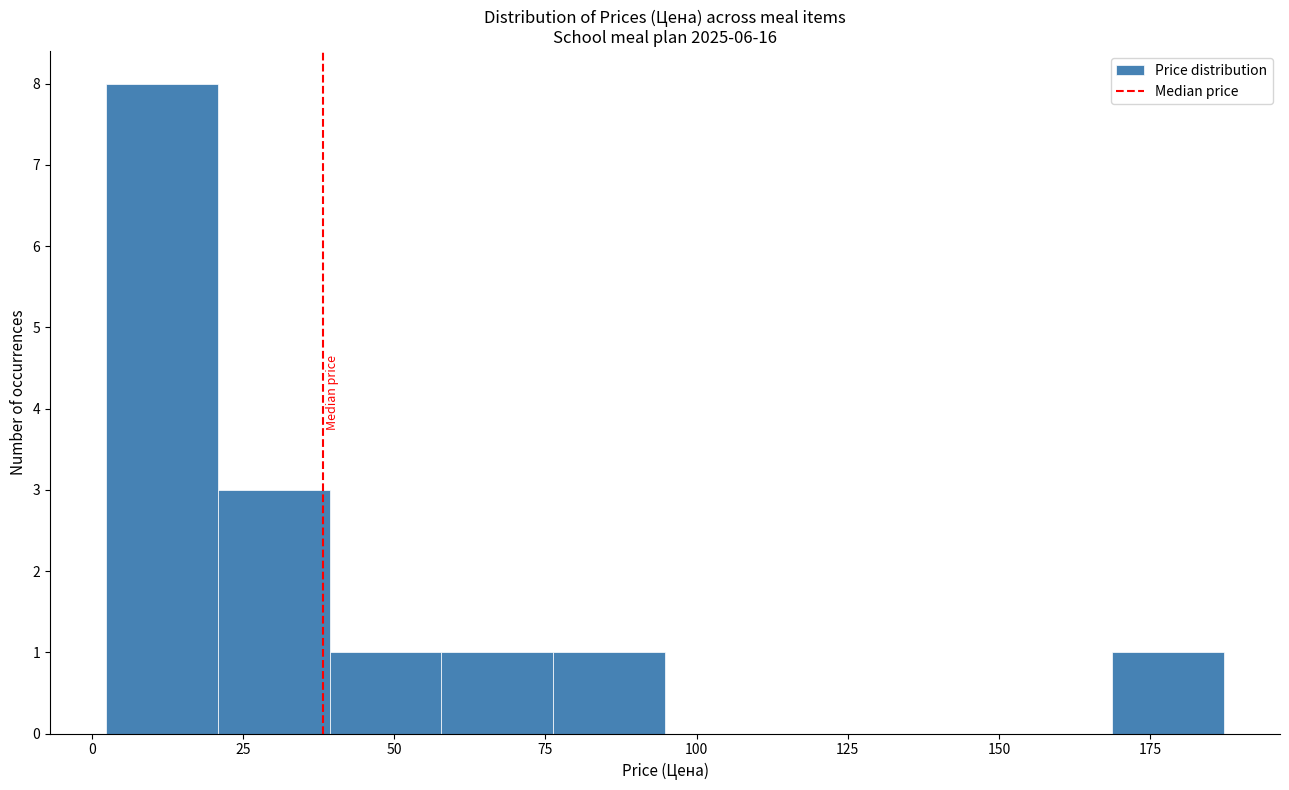

Read against the x-axis, roughly where is the centre of the tallest bar?

10